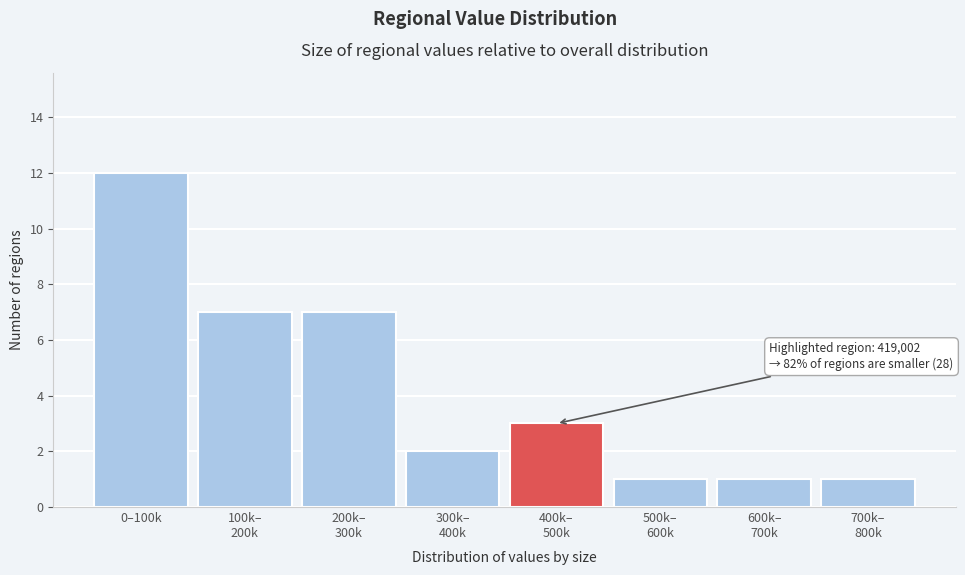

Reading left to right, extract all data points from this chart.

12	7	7	2	3	1	1	1